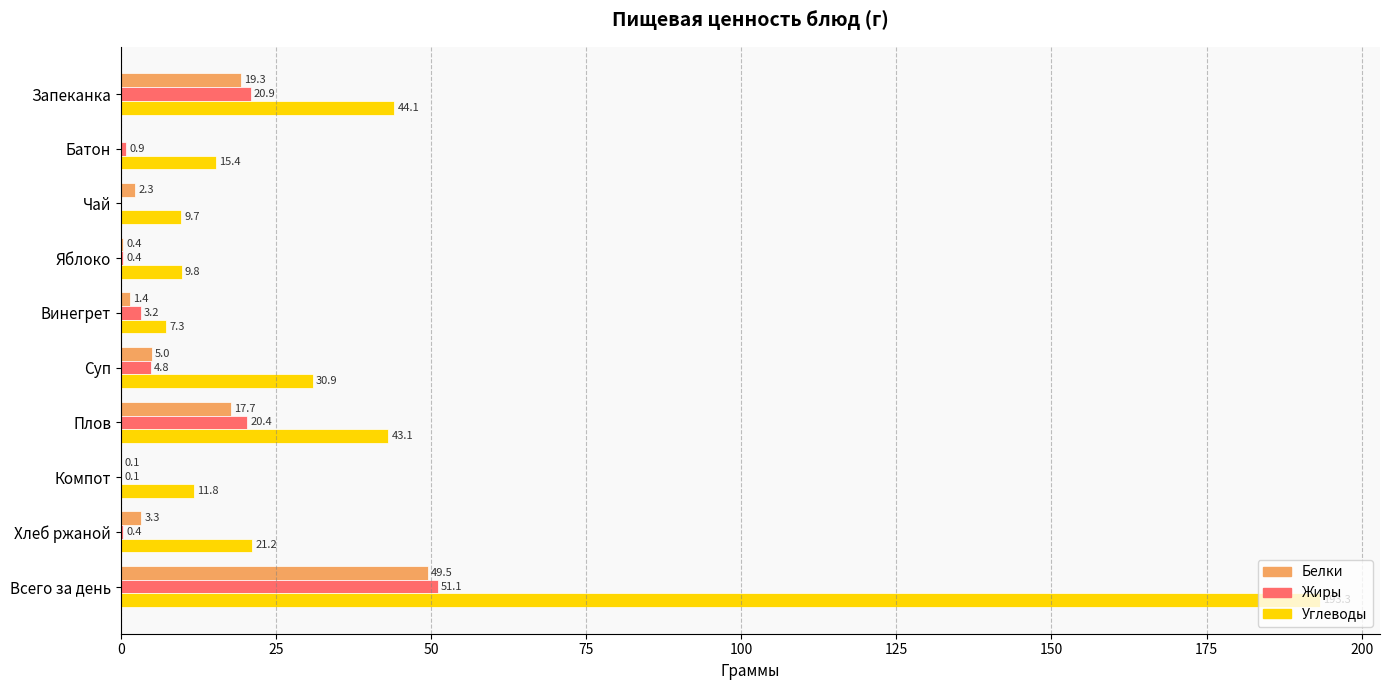

At which label does Жиры reach its peak?

Всего за день